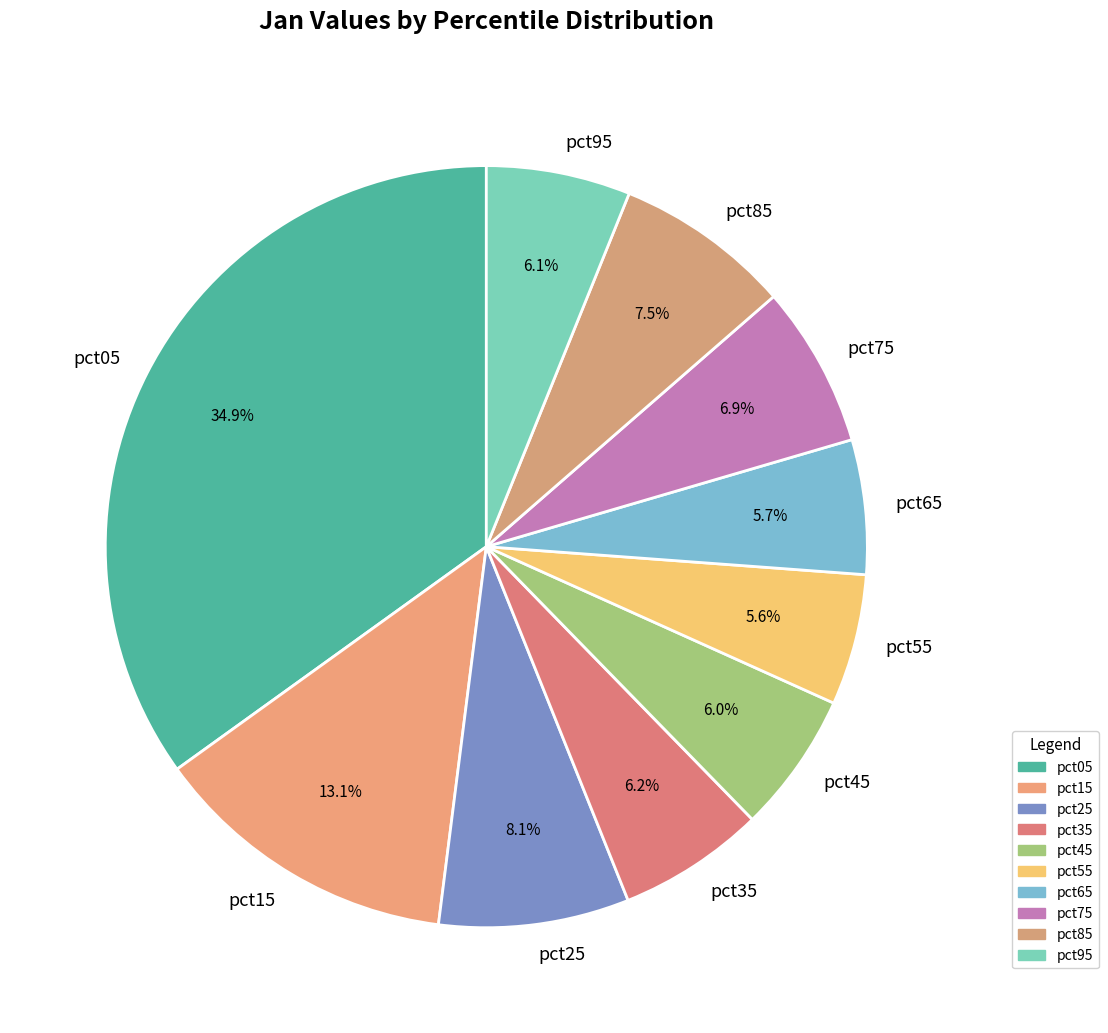

Is there a majority slice in this chart?

No